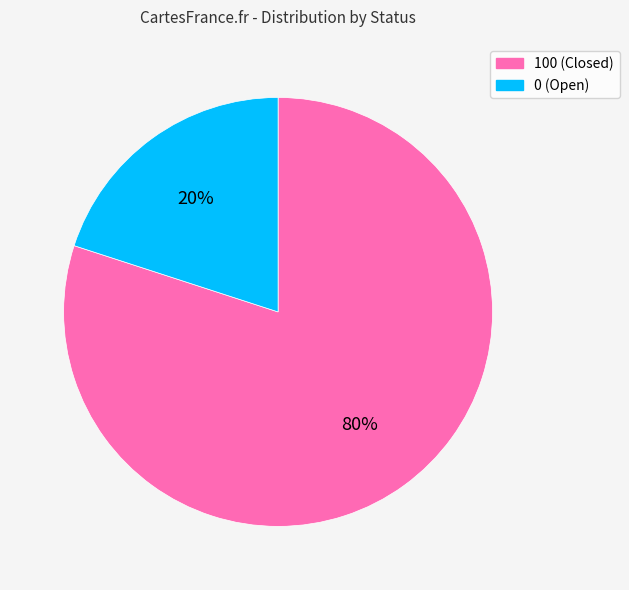

To the nearest percent, what is the difference between the largest and smallest slice percentages?

60%